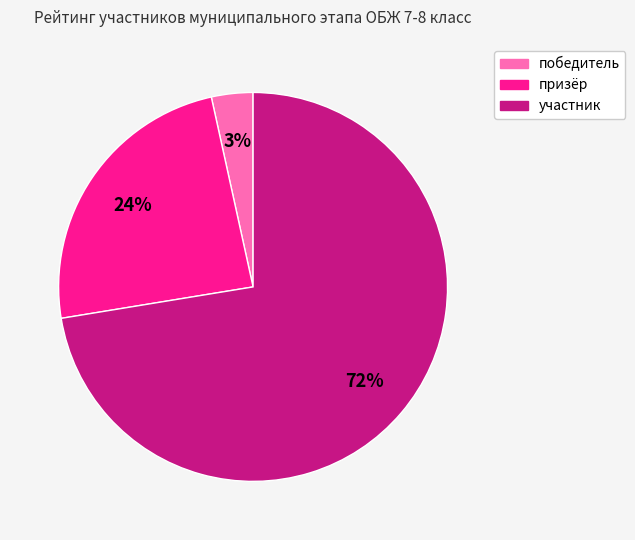

Do призёр and победитель together represent more than half of the pie?

No